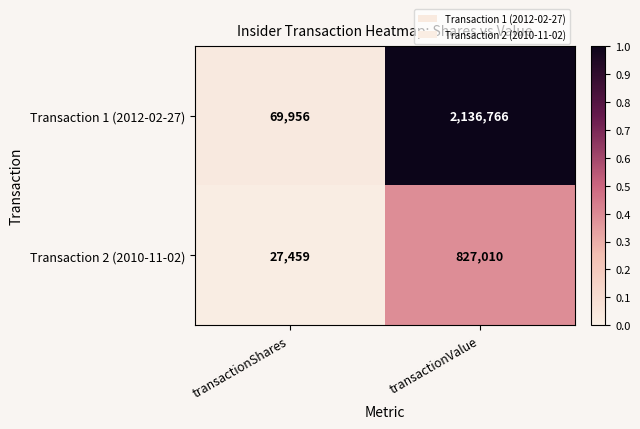

Reading left to right, extract all data points from this chart.

Transaction 1 (2012-02-27): transactionShares=69956	transactionValue=2136766
Transaction 2 (2010-11-02): transactionShares=27459	transactionValue=827010